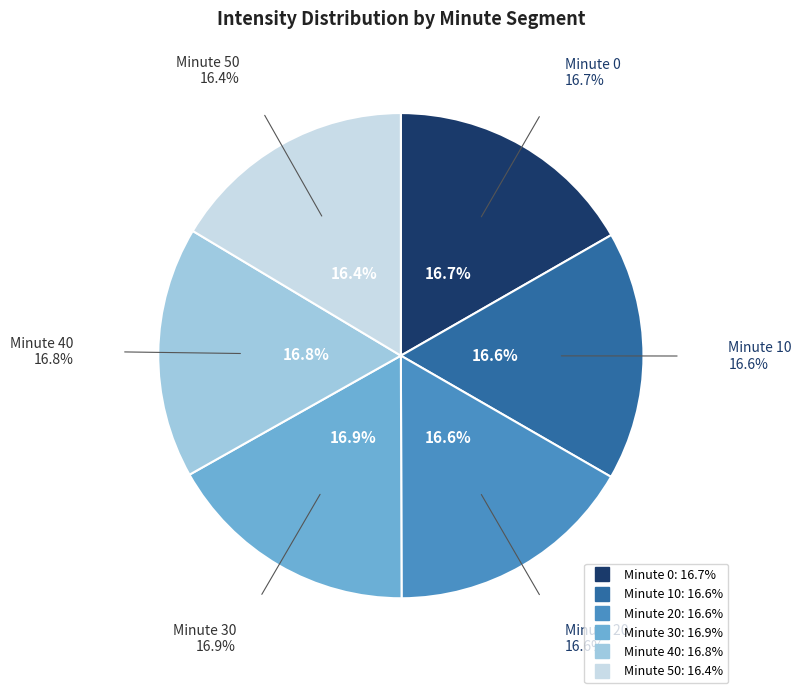

To the nearest percent, what is the combined percentage of 20 and 0?

33%